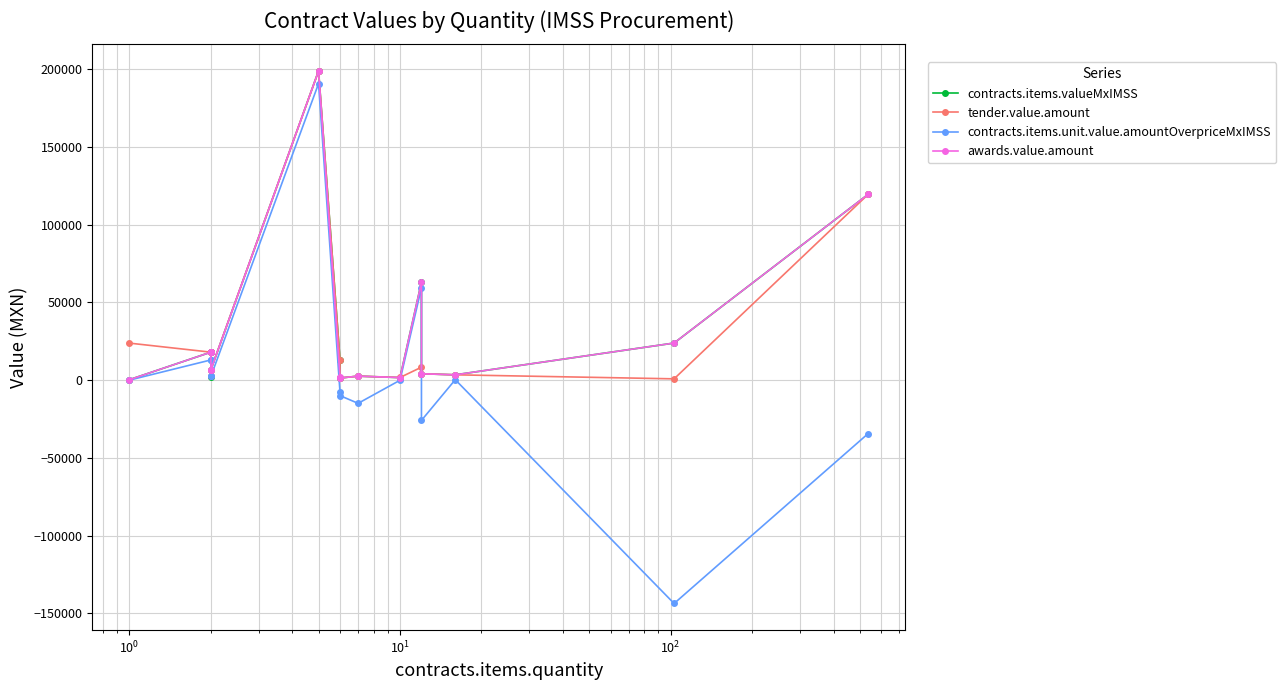

True or false: awards.value.amount has a value of 869.3 at 9.

False